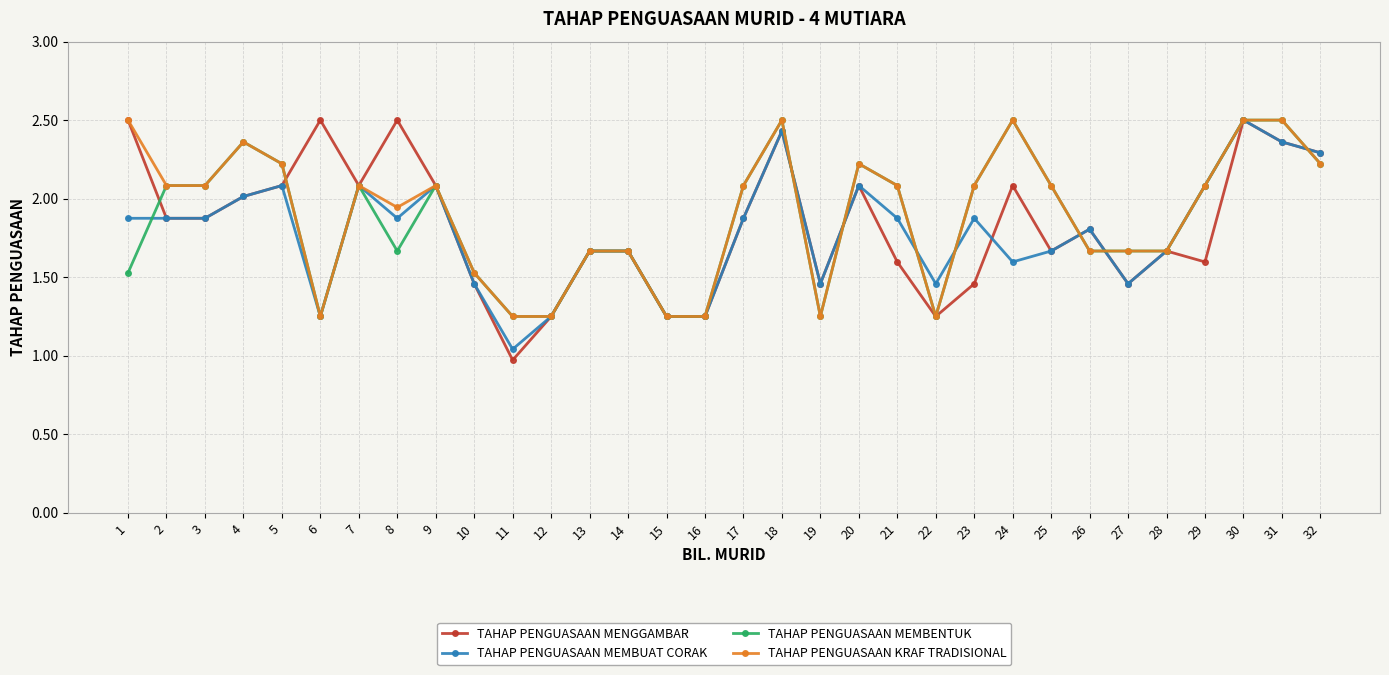

What are all the series names shown in the legend?

TAHAP PENGUASAAN MENGGAMBAR, TAHAP PENGUASAAN MEMBUAT CORAK, TAHAP PENGUASAAN MEMBENTUK, TAHAP PENGUASAAN KRAF TRADISIONAL